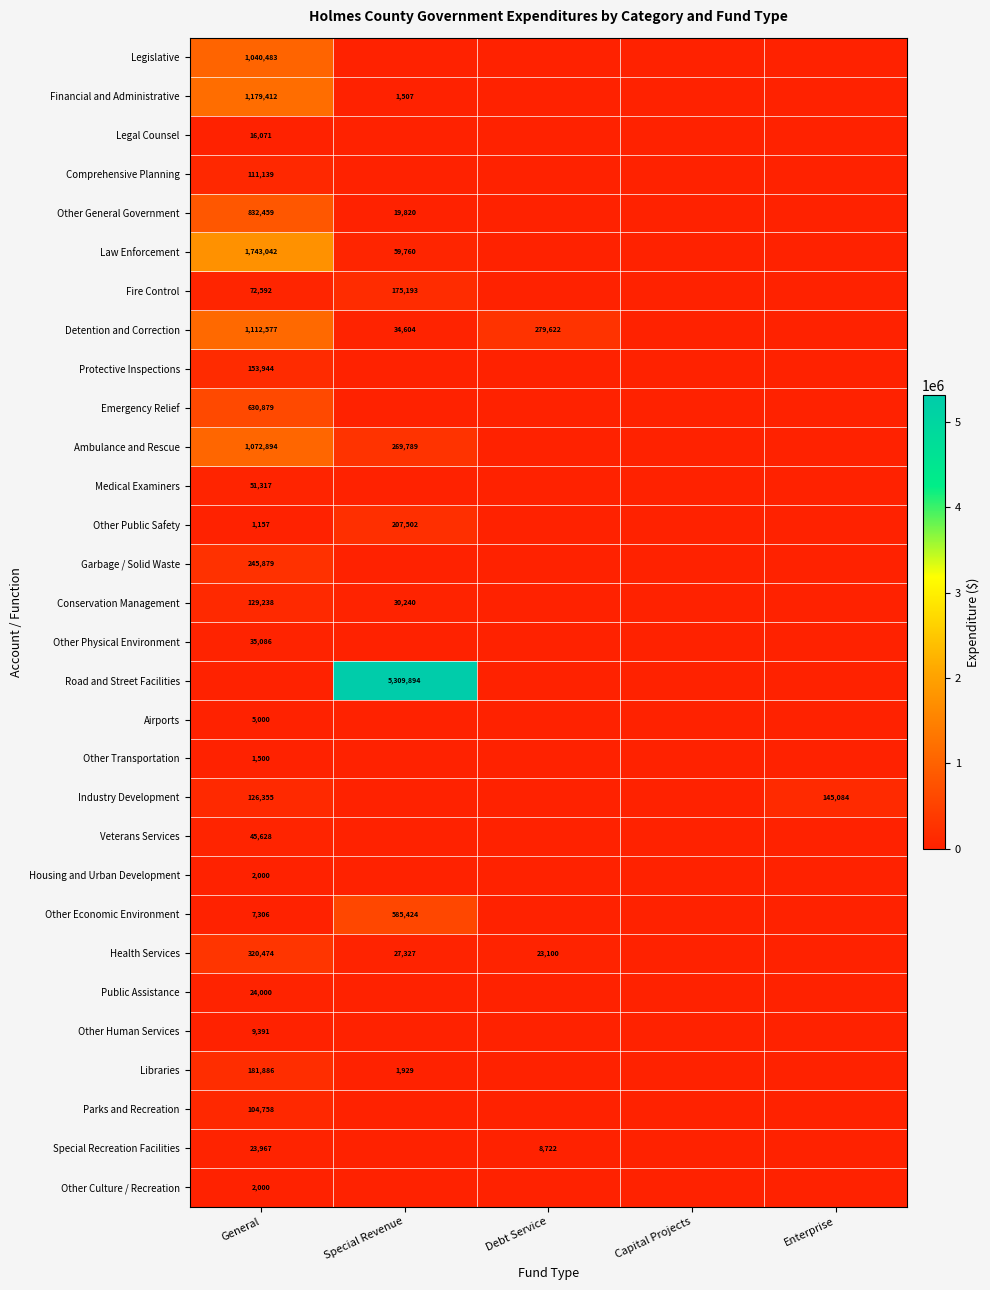

Which has a higher value, Special Revenue or Debt Service?

Special Revenue